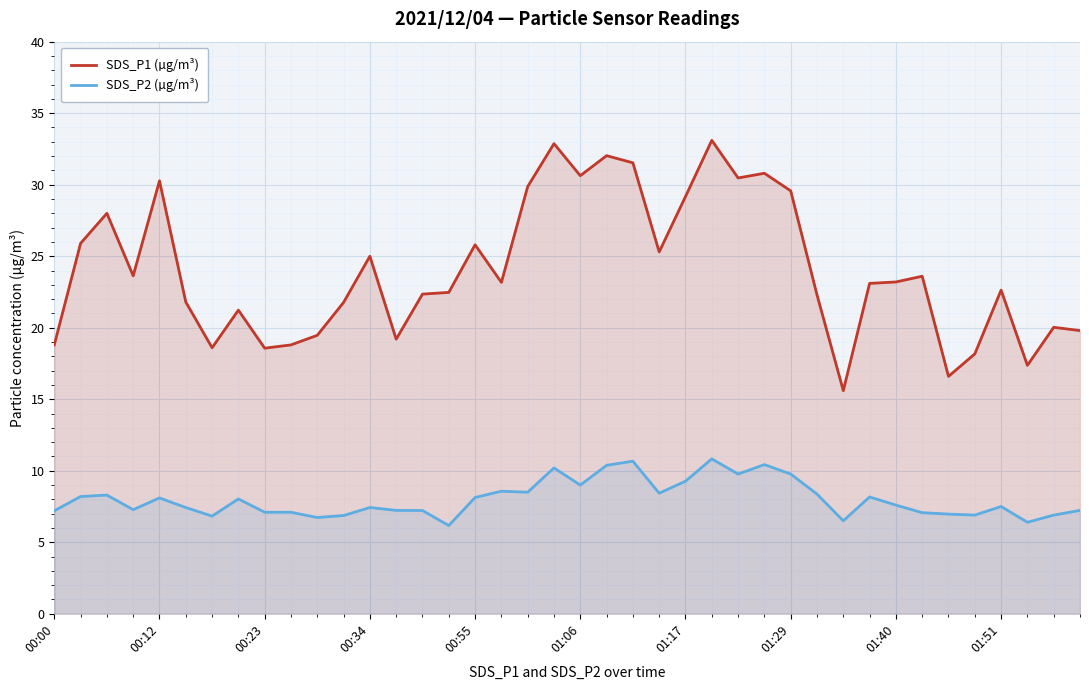

True or false: SDS_P1 (µg/m³) has more than 2 interior local peaks.

True